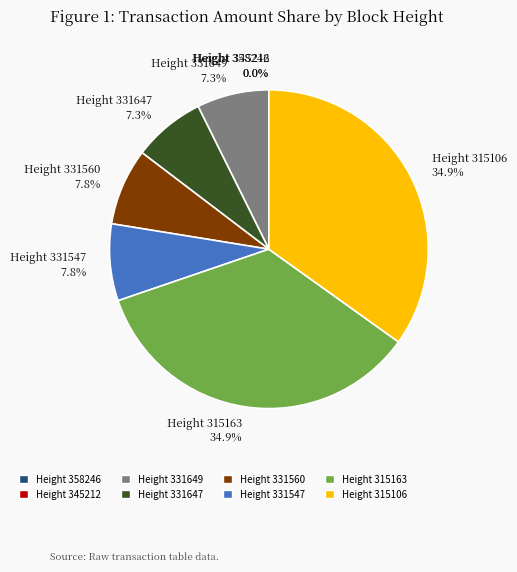

To the nearest percent, what is the difference between the largest and smallest slice percentages?

35%